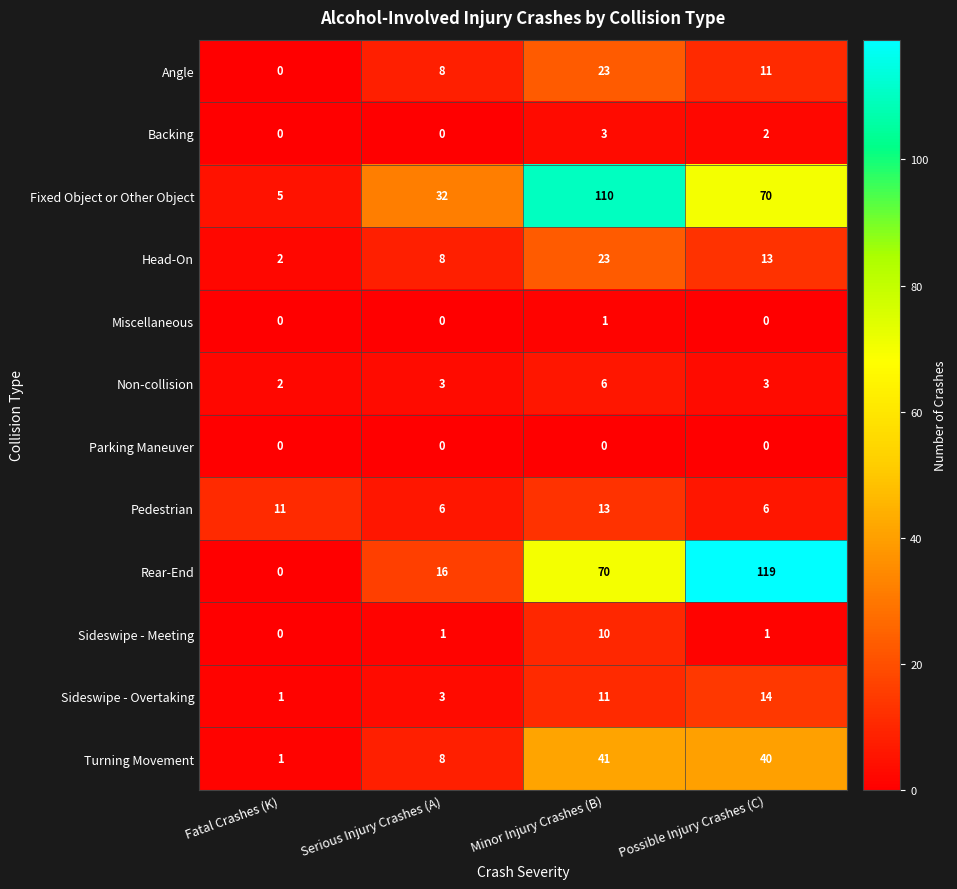

Is it true that Rear-End equals 27 at Serious Injury Crashes (A)?

False